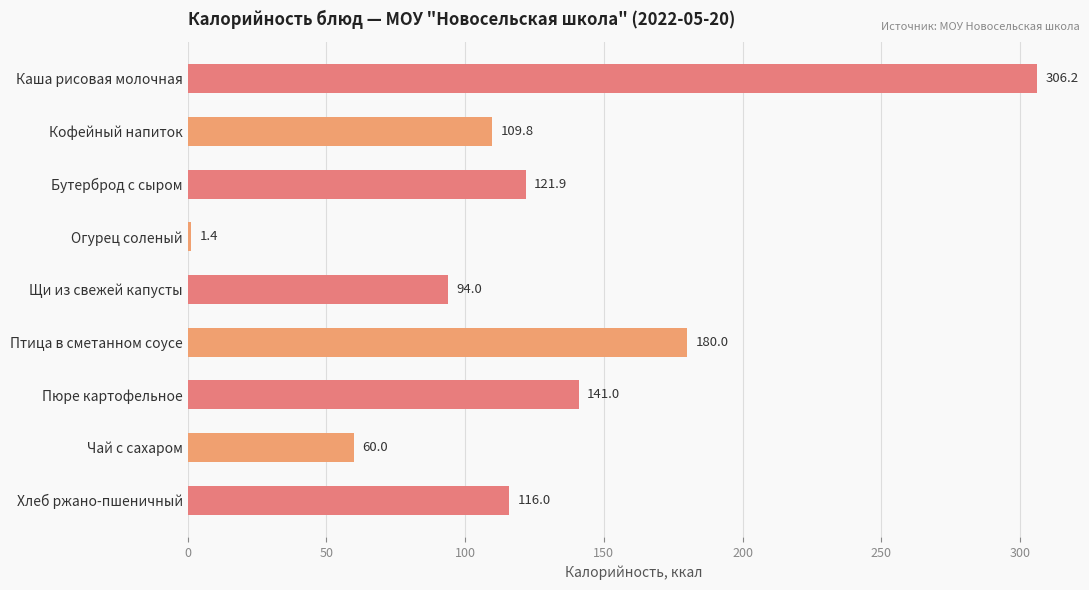

List the labels in order of value, largest first.

Каша рисовая молочная, Птица в сметанном соусе, Пюре картофельное, Бутерброд с сыром, Хлеб ржано-пшеничный, Кофейный напиток, Щи из свежей капусты, Чай с сахаром, Огурец соленый